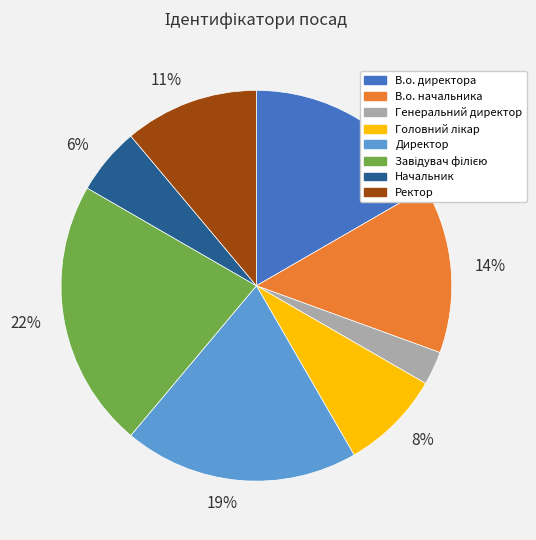

Does any single category account for the majority?

No